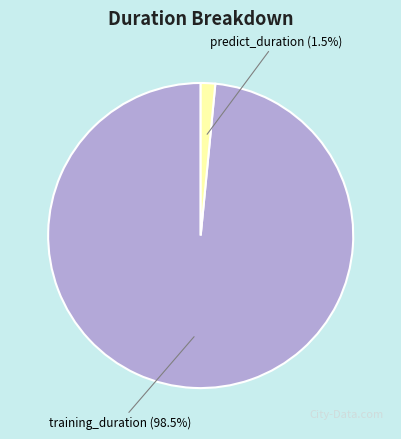

Is there any slice that represents more than half of the pie?

Yes